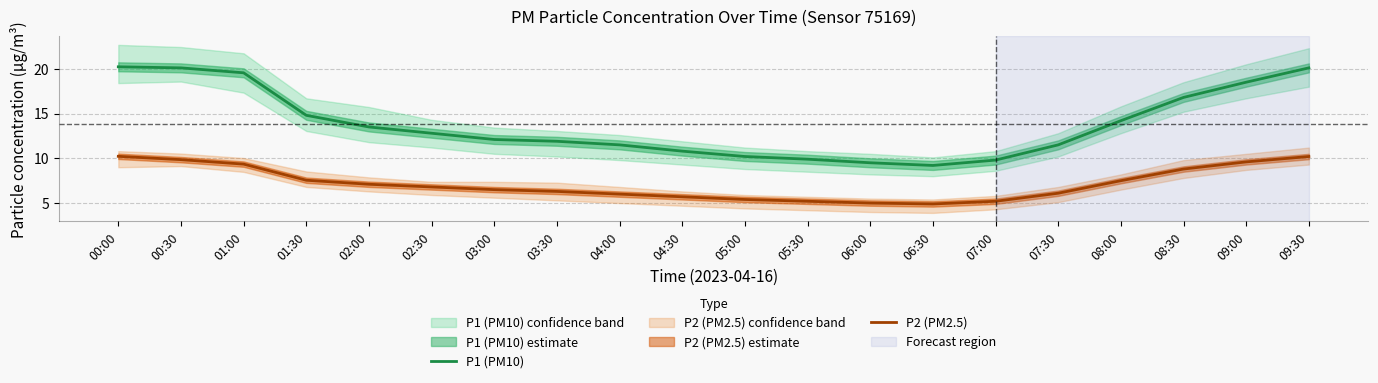

Rank the series at 07:00 from highest to lowest value.

P1 (PM10), P2 (PM2.5)